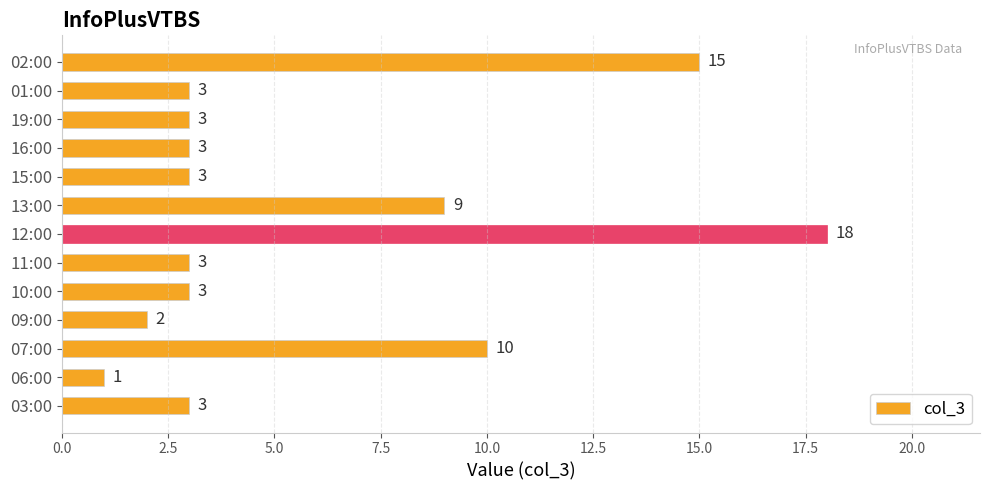

What is the average value?

6